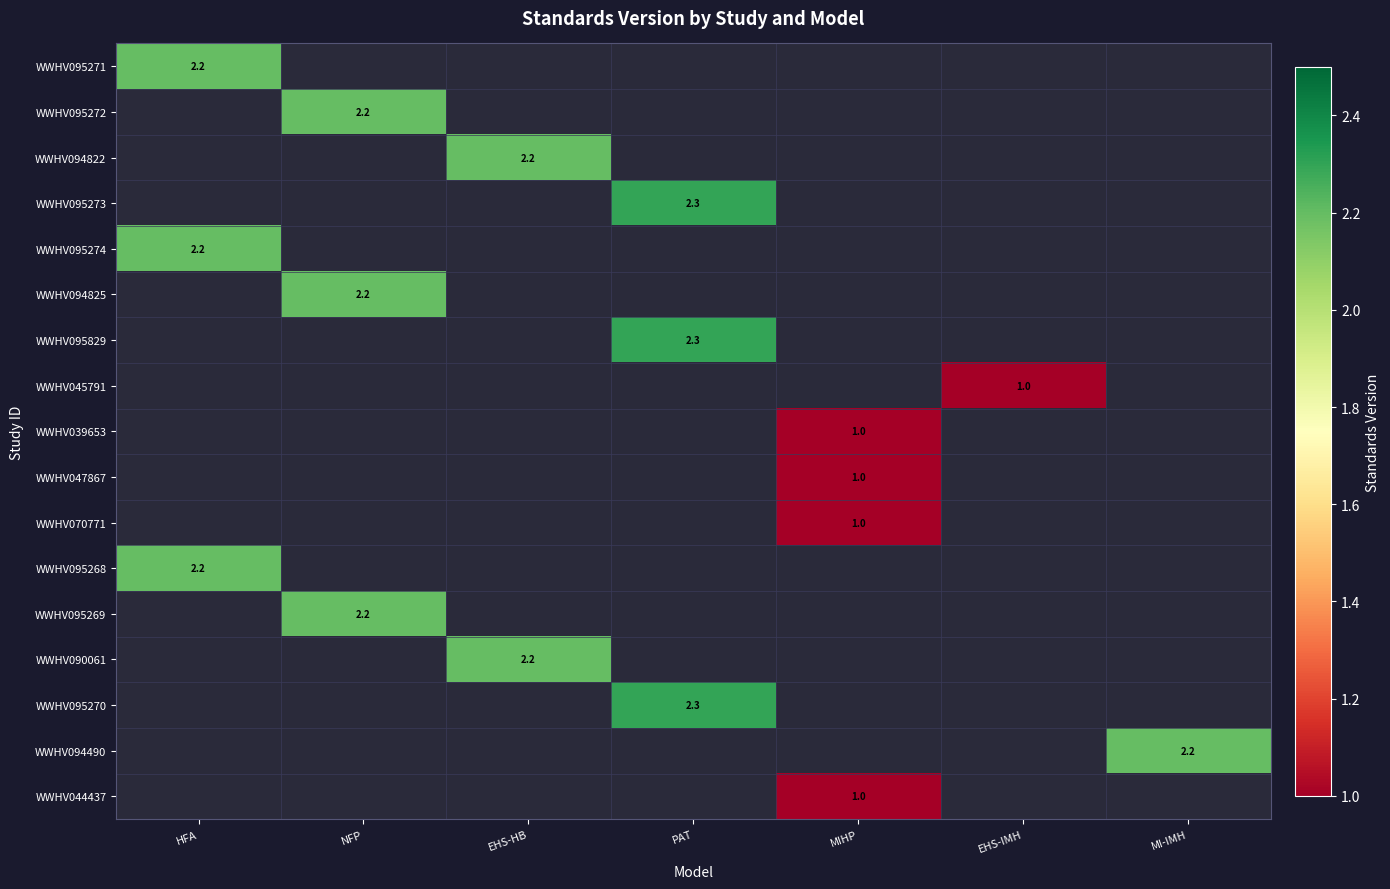

The value of WWHV095270 at PAT is 2.3. True or false?

True